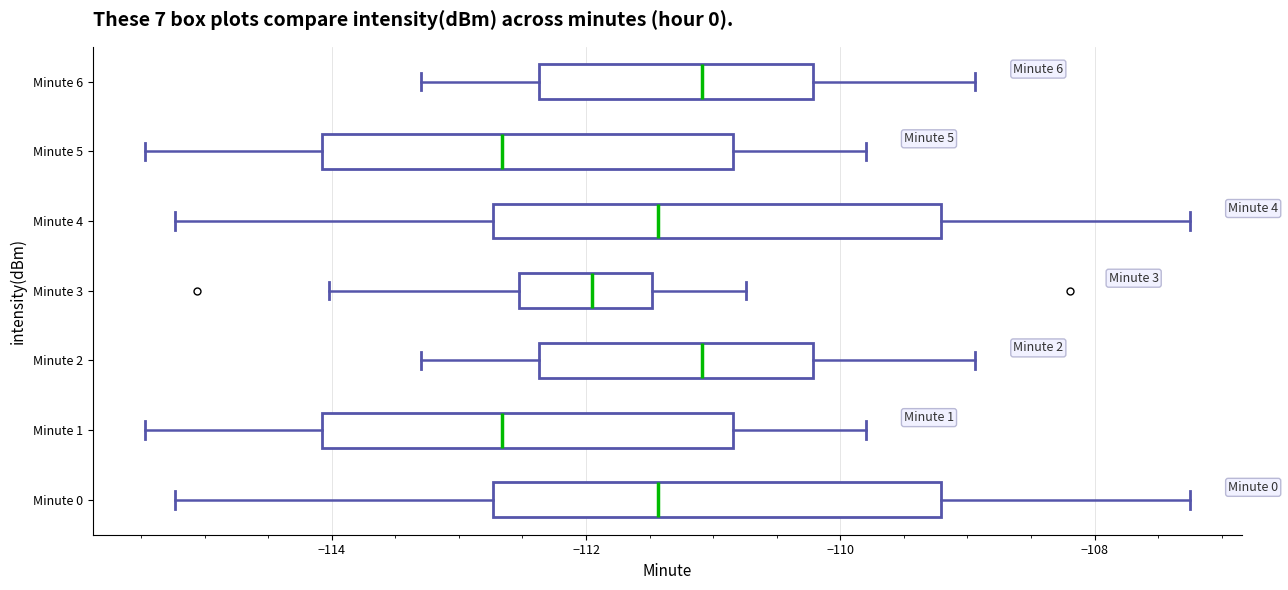

Where does the left whisker of the box for Minute 1 end on the x-axis? The values are not printed on the chart, so give them approximately, as read against the axis.

-115.4